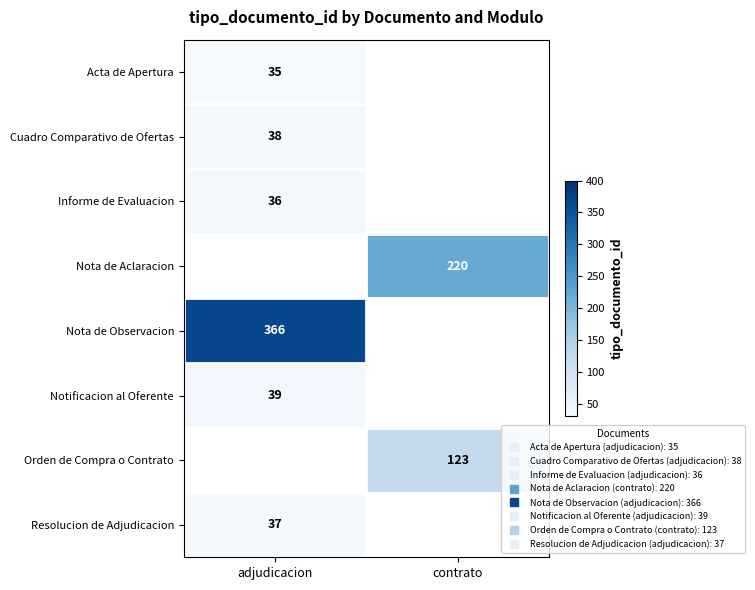

Is it true that Resolucion de Adjudicacion equals 65.0 at adjudicacion?

False